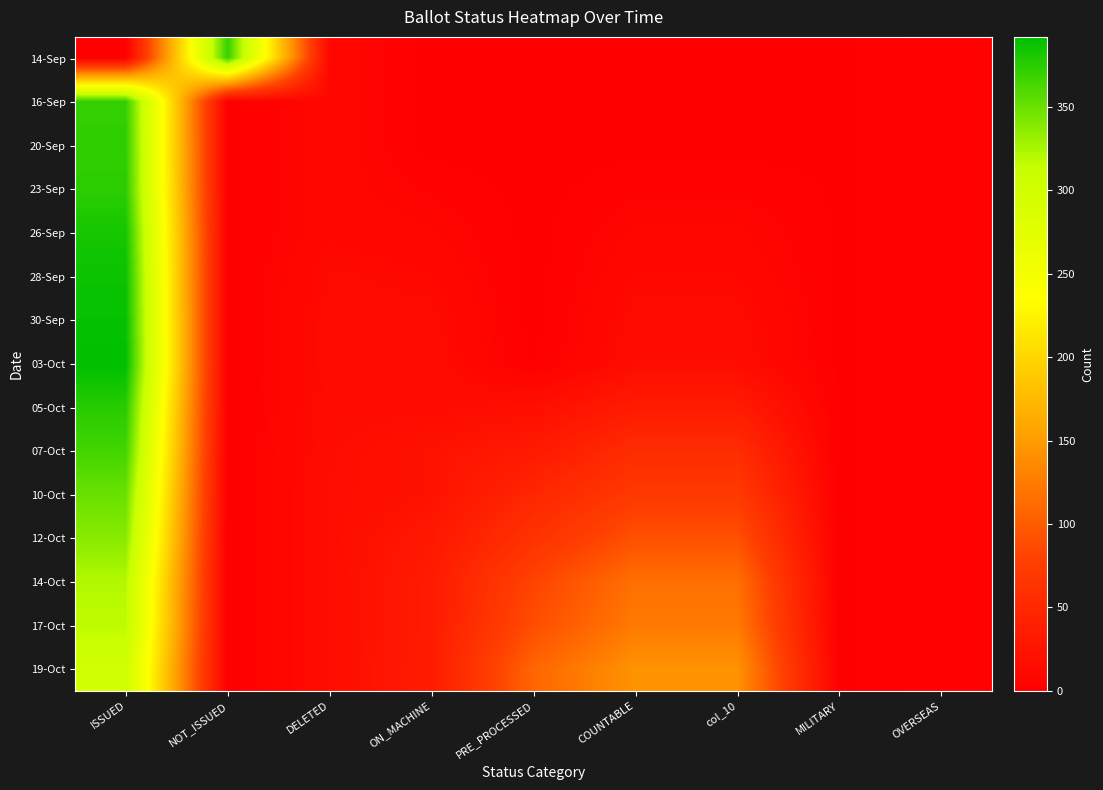

Which has a higher value, COUNTABLE or col_10?

COUNTABLE